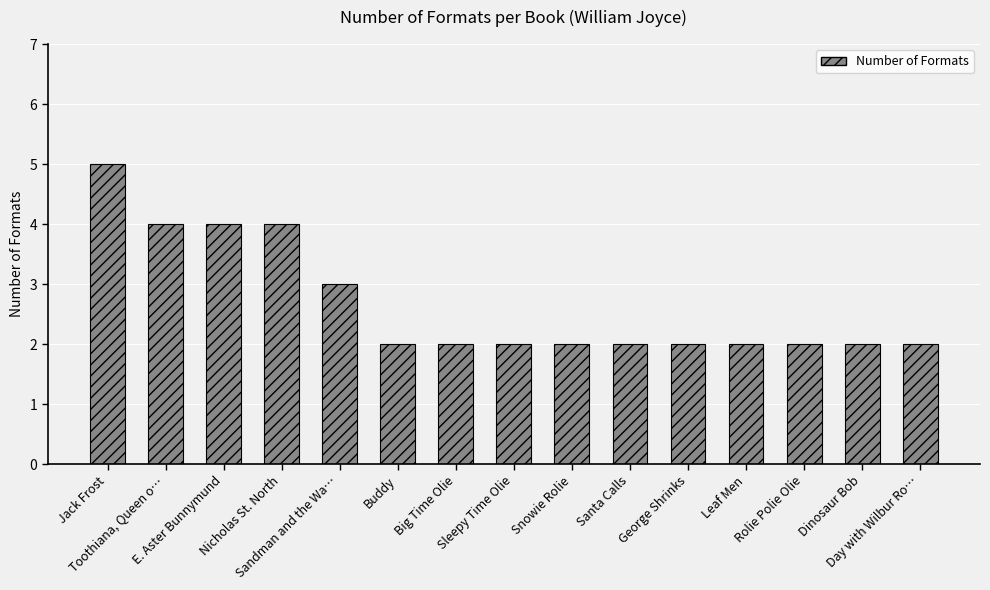

What is the maximum value shown in the chart?

5